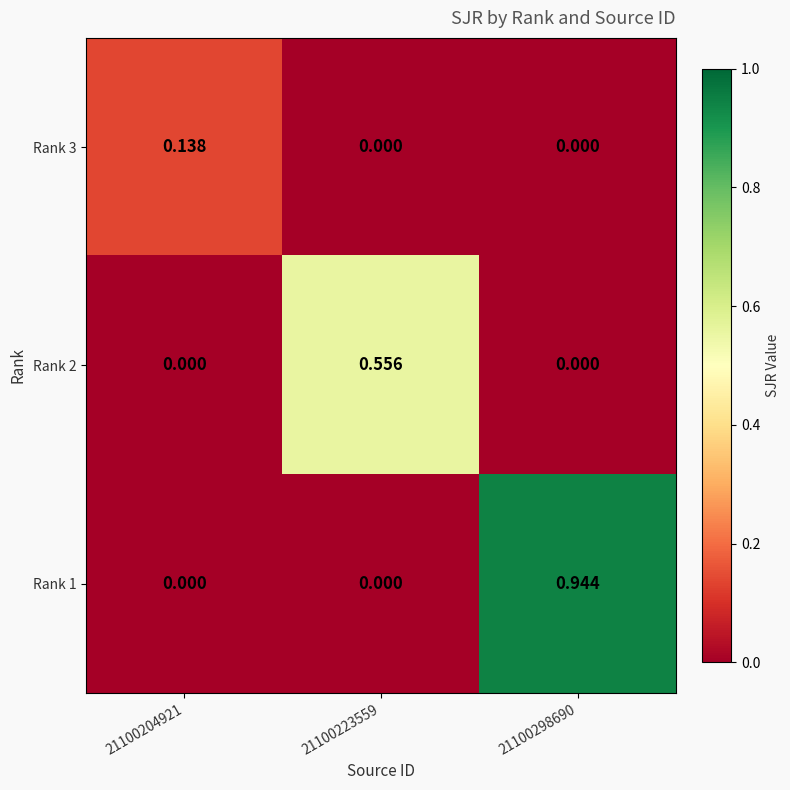

Is the value of Rank 2 at 21100223559 greater than the value of Rank 3 at 21100204921?

Yes